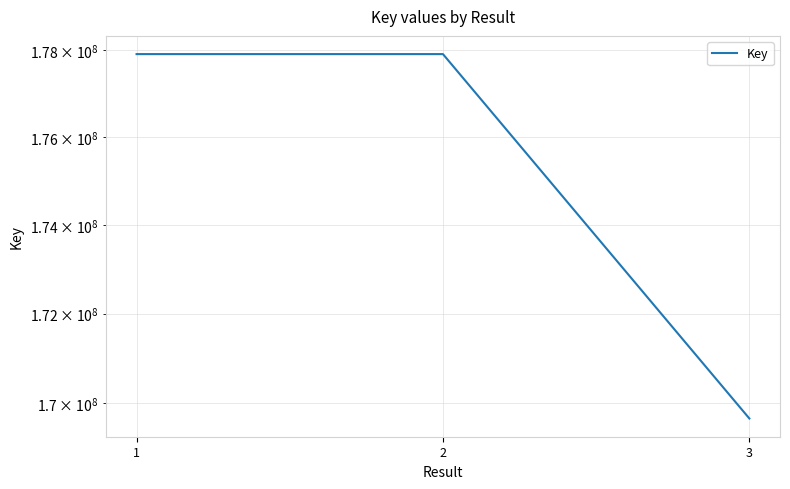

The chart shows a value of 240303506 at 2. True or false?

False